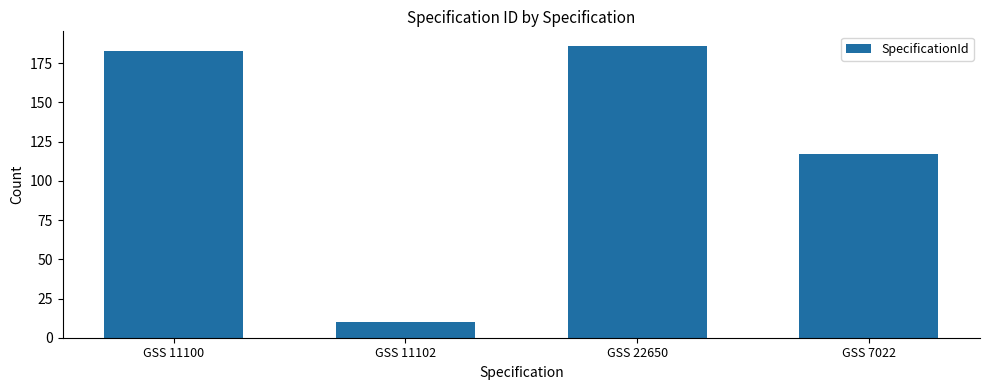

The chart shows a value of 186 at GSS 22650. True or false?

True